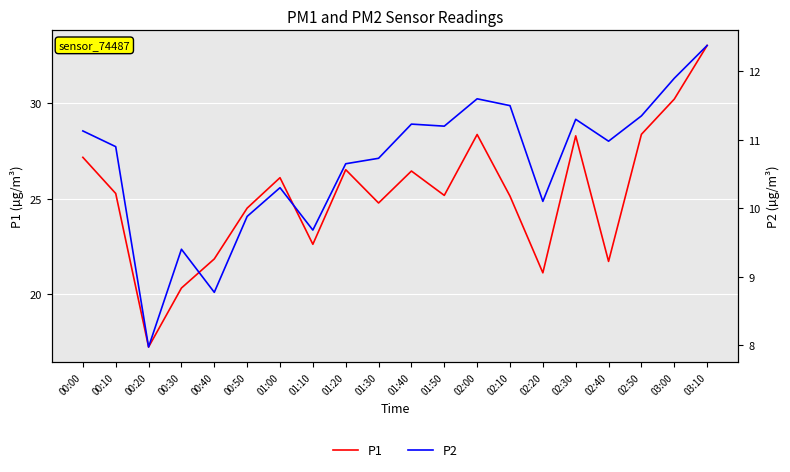

The P1 series shows 28.4 at 02:00. True or false?

True